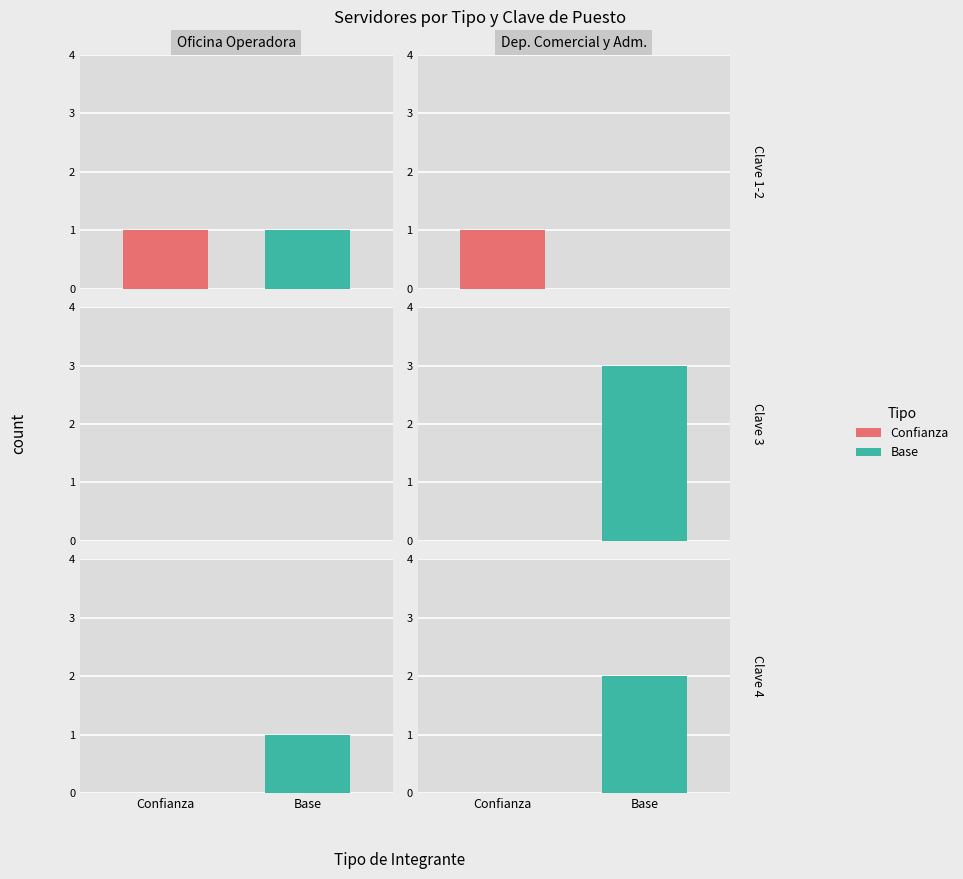

What is the value of the Servidor público de base bar at the 5th from the left?

2